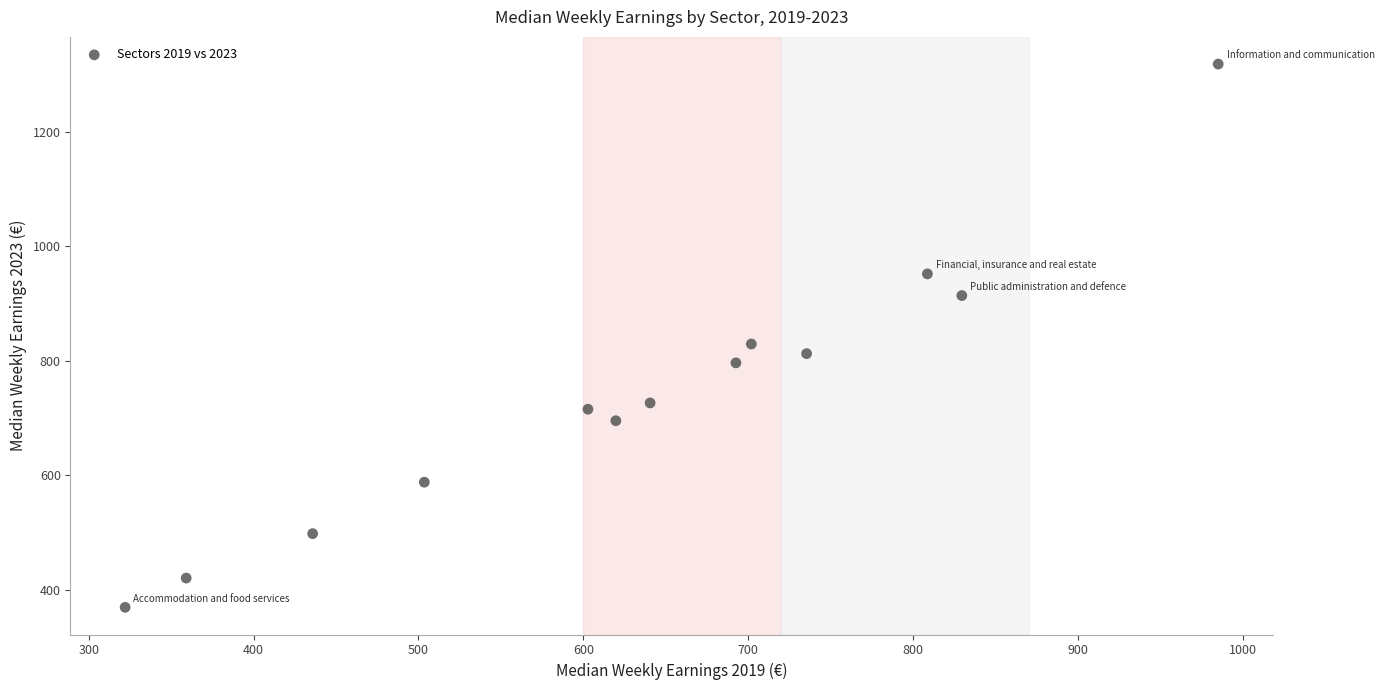

What Y value in the scatter plot is closest to 843?

829.5